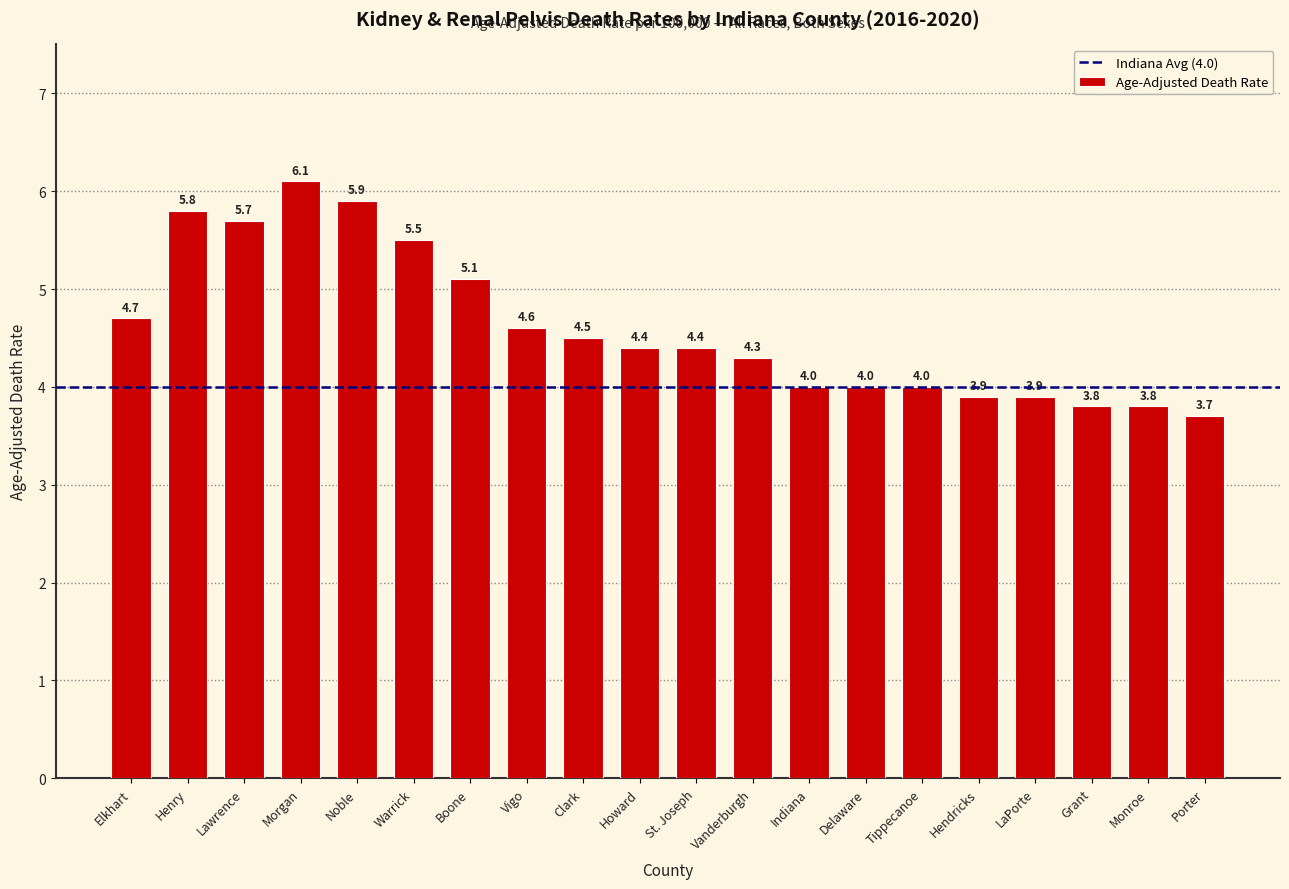

How many distinct data groups are displayed?

1